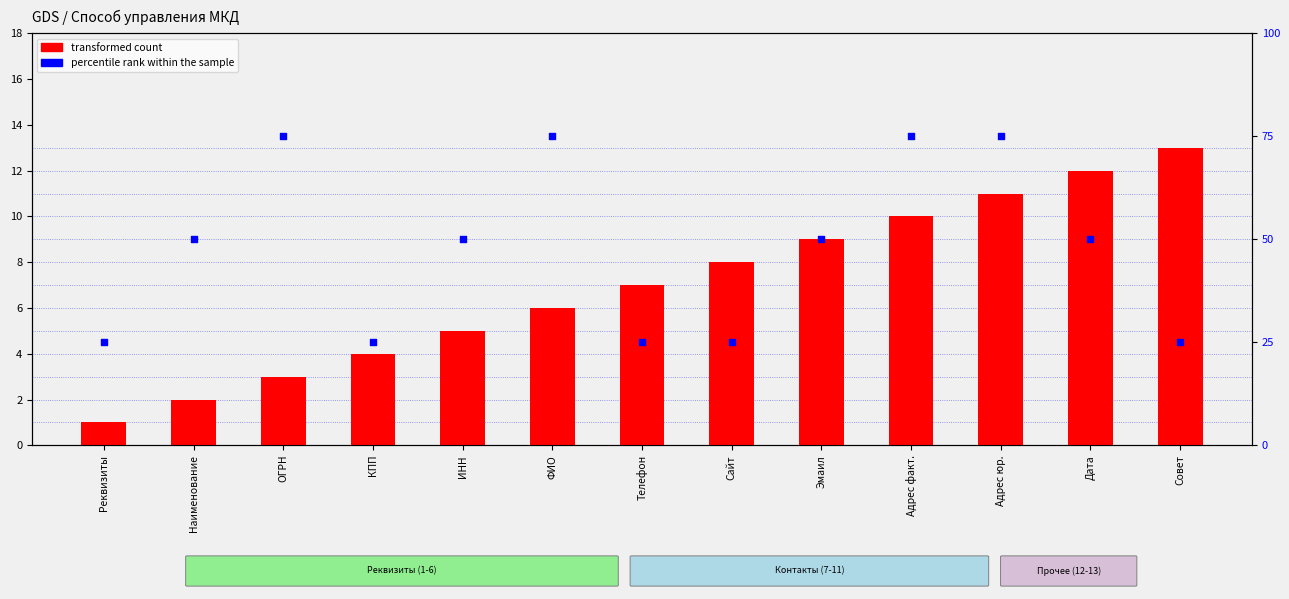

Which series has the largest total across all categories?

percentile rank within the sample